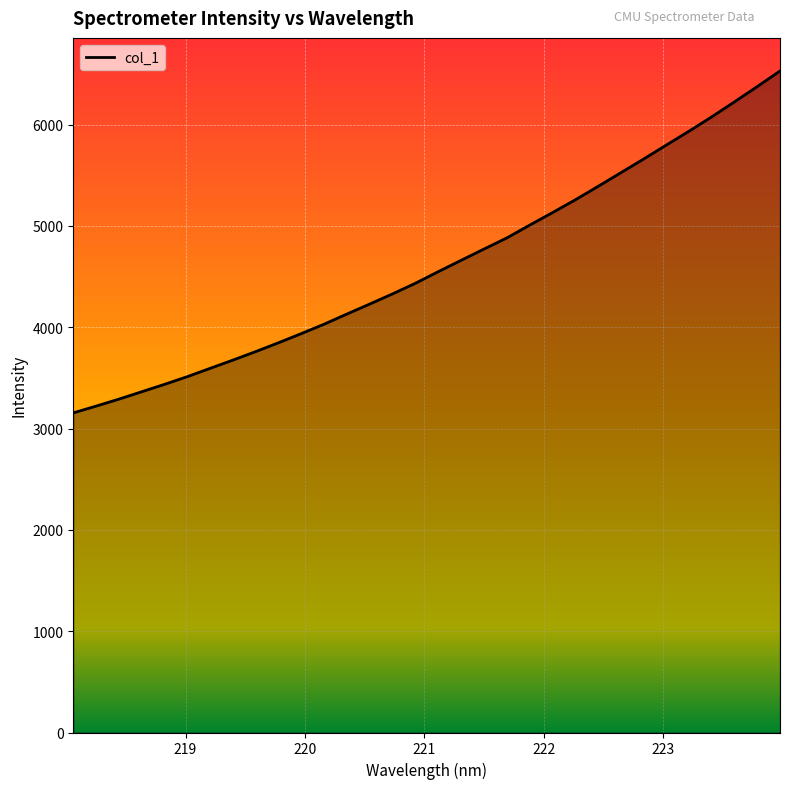

What is the minimum value shown in the chart?

3154.5